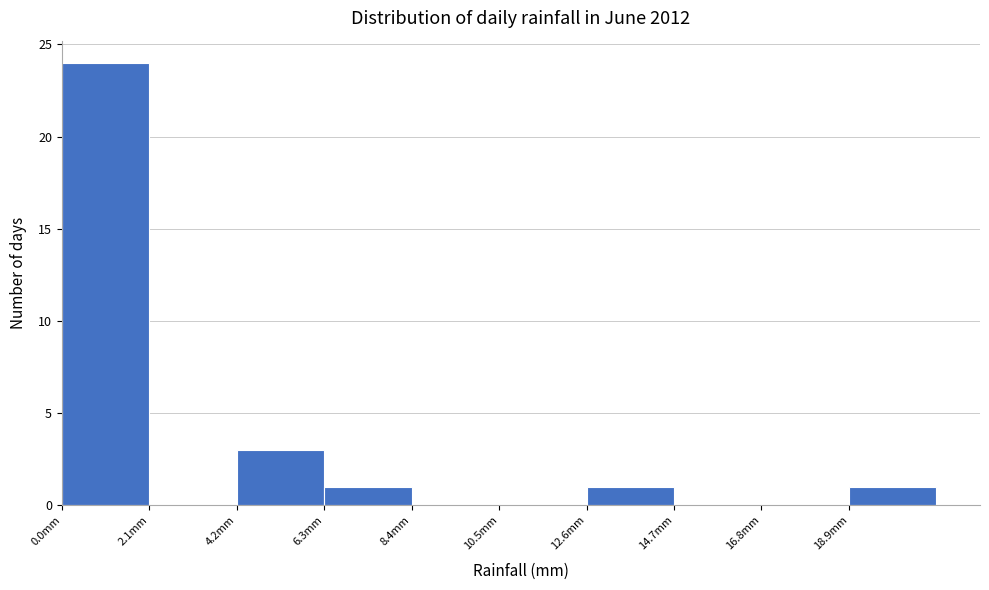

How tall is the bar that spans 4.2 to 6.3 on the x-axis? Neither the bar edges nor the heights are printed on the chart, so give them approximately, as read against the axes.

3